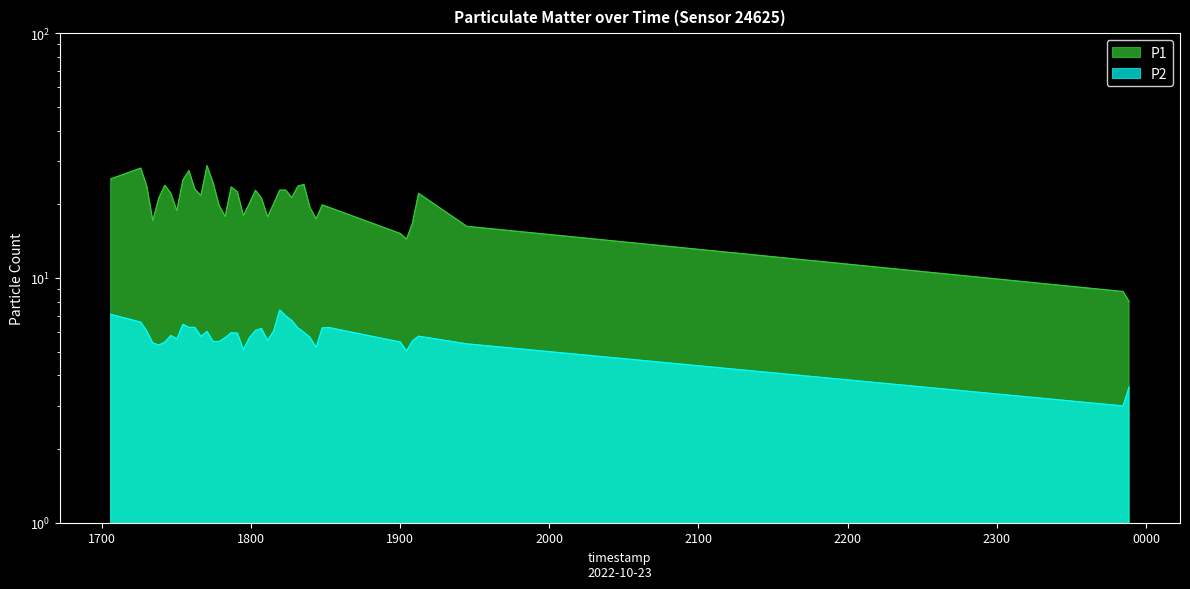

True or false: P2 and P1 intersect in this chart.

False